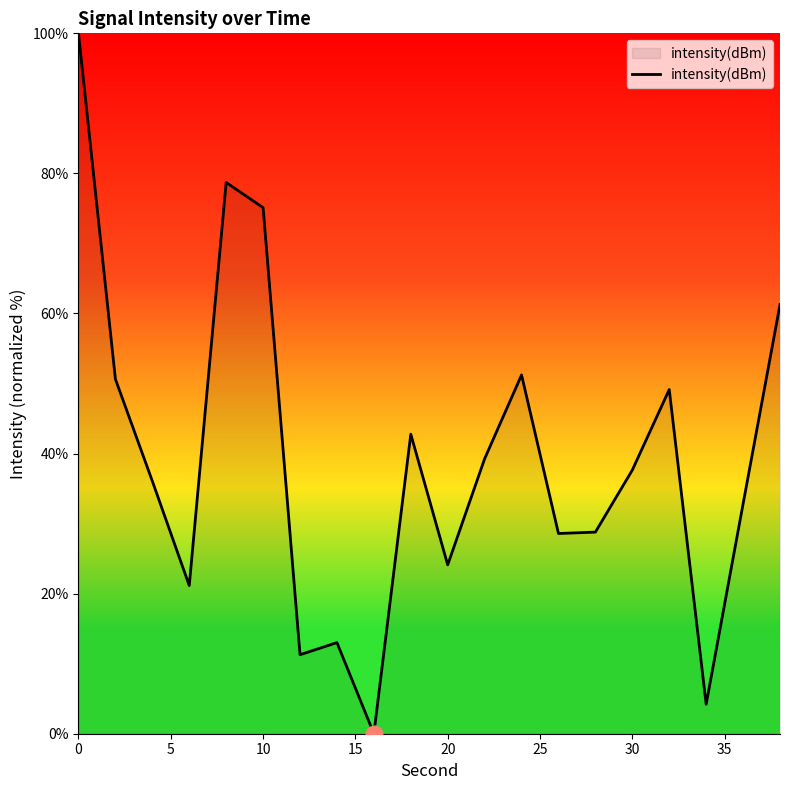

What is the greatest value displayed?

100.0